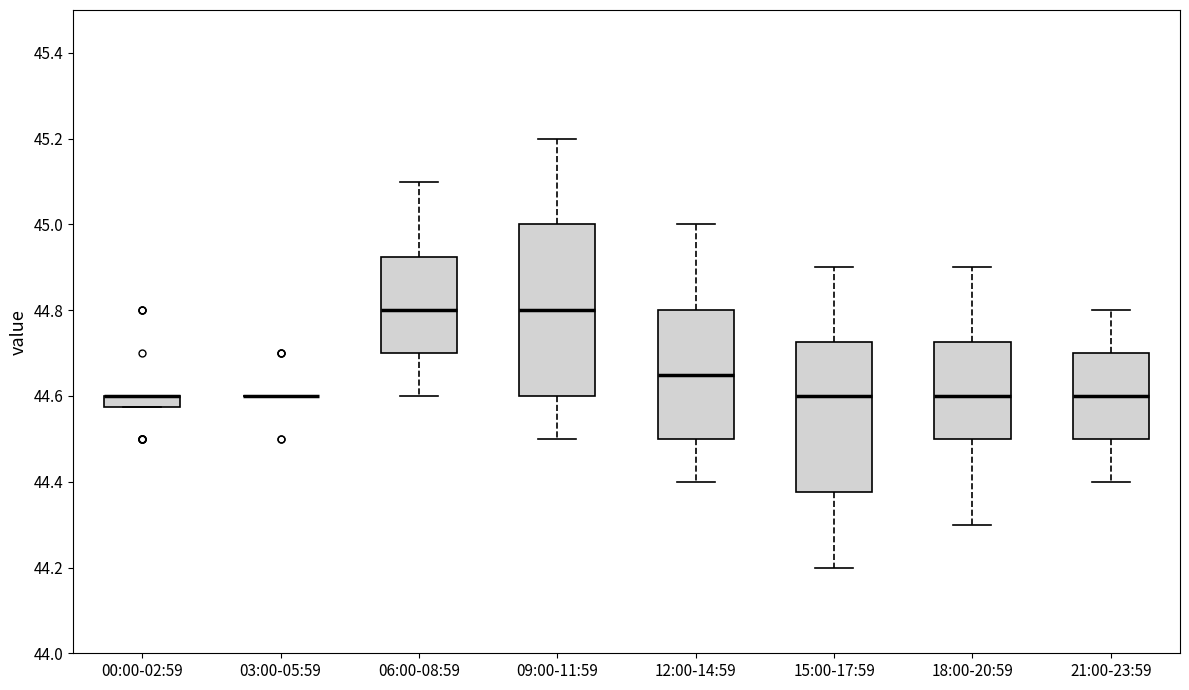

Where does the upper whisker of the box for 12:00-14:59 end on the y-axis? The values are not printed on the chart, so give them approximately, as read against the axis.

45.00